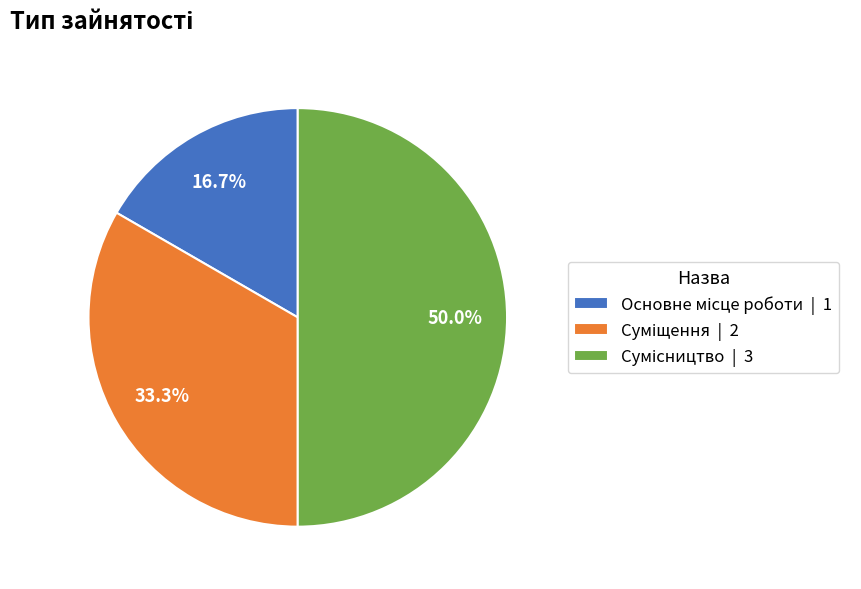

Count the number of slices in the pie.

3